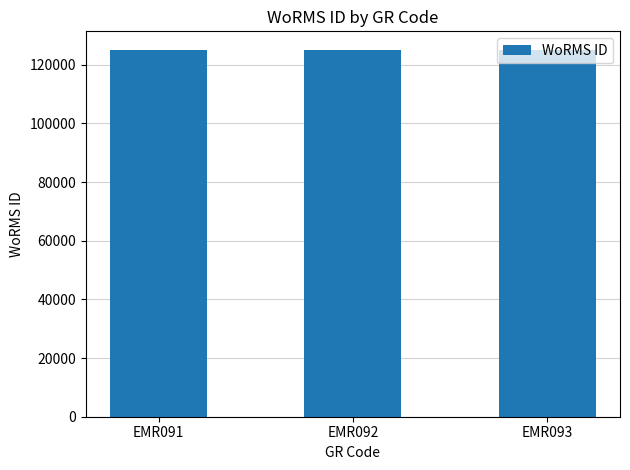

What is the sum of all values?

375338